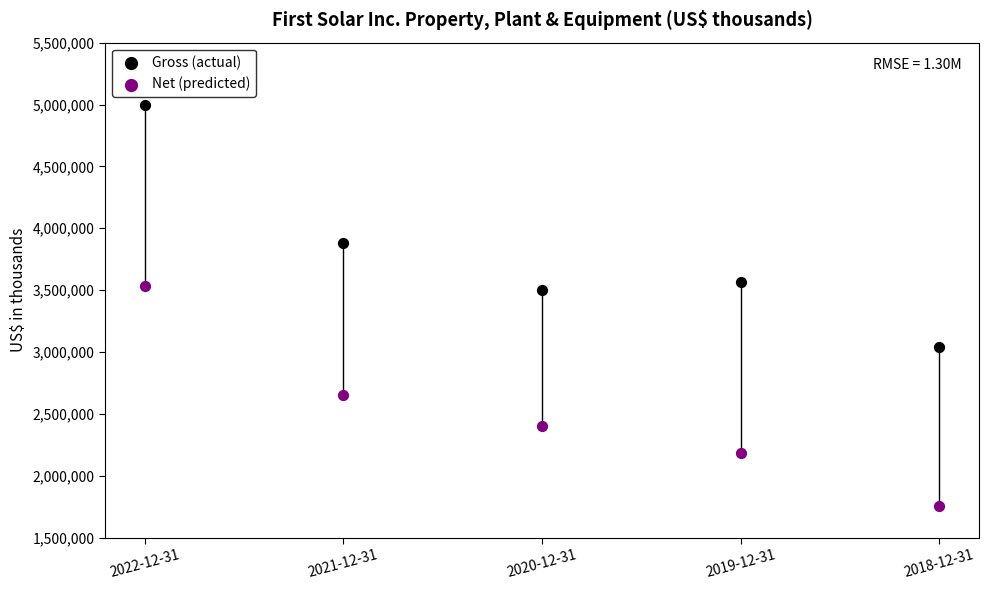

Which series has the largest Y range (max minus min)?

Gross (actual)